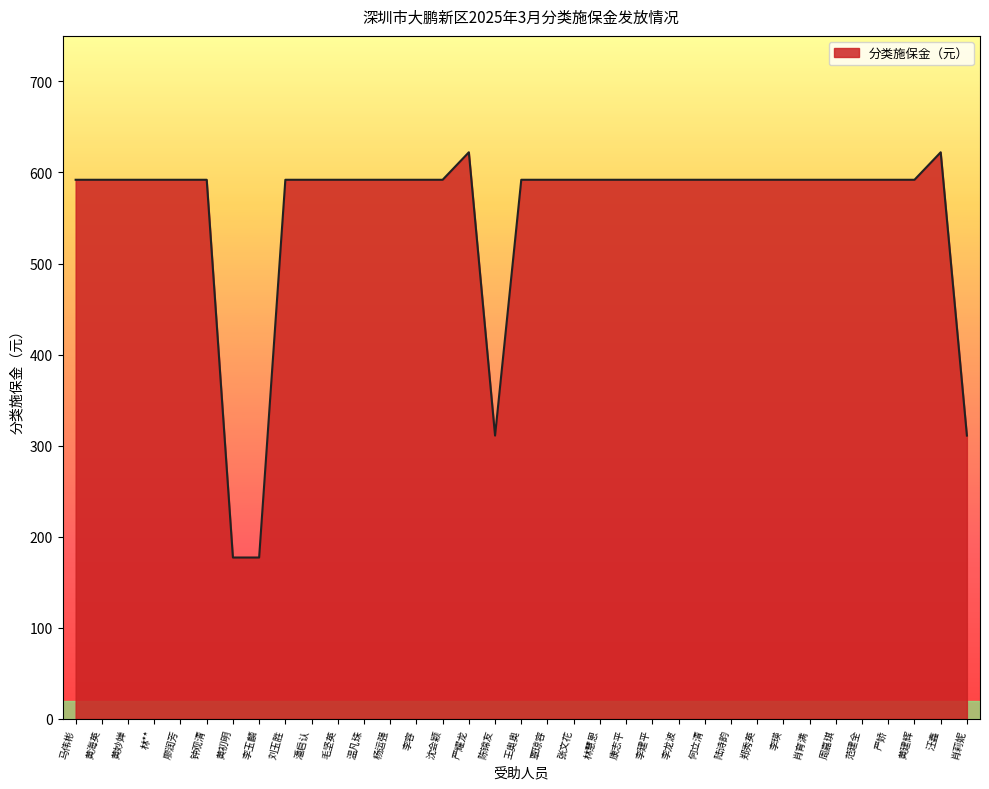

Reading left to right, what are all the values shown in this chart?

马伟彬=592.0	黄海英=592.0	黄妙婵=592.0	林**=592.0	廖润芳=592.0	钟观清=592.0	黄初明=177.2	李玉麟=177.2	刘玉胜=592.0	潘启认=592.0	毛坚英=592.0	温凡珠=592.0	杨运强=592.0	李容=592.0	沈会颖=592.0	严耀龙=622.2	陈锦友=311.1	王奥奥=592.0	覃琼容=592.0	张文花=592.0	林慧恩=592.0	康志平=592.0	李建平=592.0	李龙波=592.0	何立清=592.0	陆诗韵=592.0	郑秀英=592.0	李瑛=592.0	肖育满=592.0	周嘉琪=592.0	范建全=592.0	严娇=592.0	黄建辉=592.0	汪鑫=622.2	肖莉妮=311.1